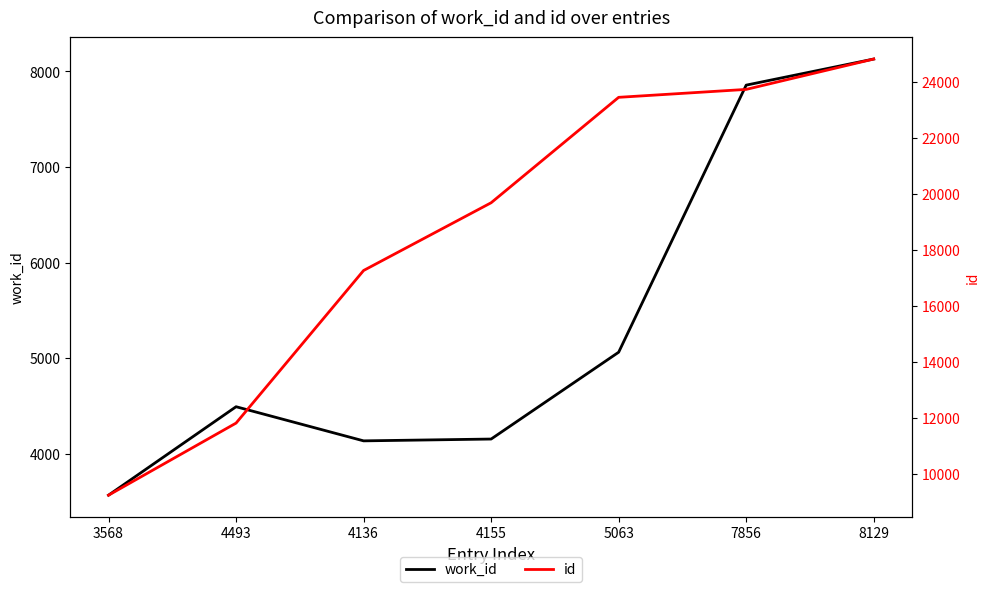

Between 4155 and 7856, which series saw the biggest shift?

id